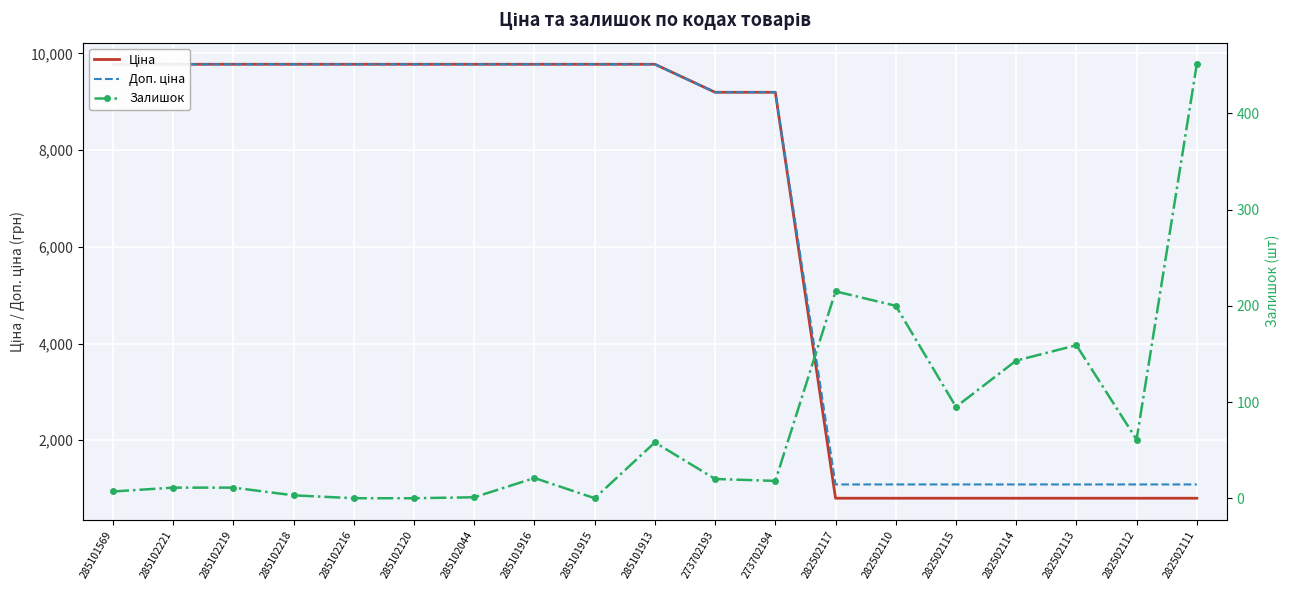

At which label is Доп. ціна closest to 5431?

273702193